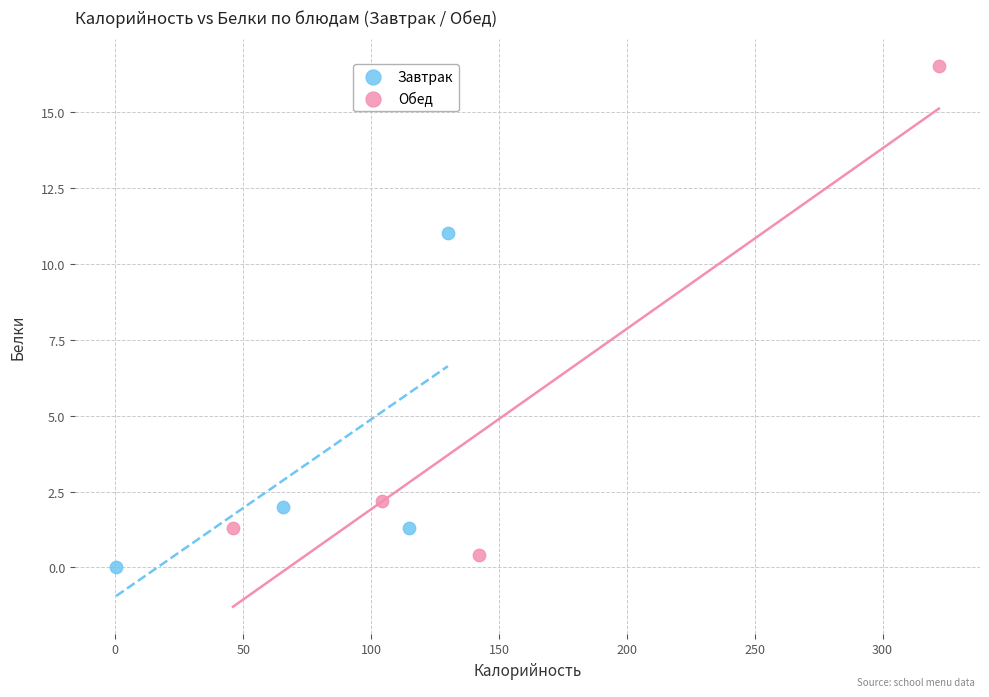

Which series contains the lowest Y value?

Завтрак